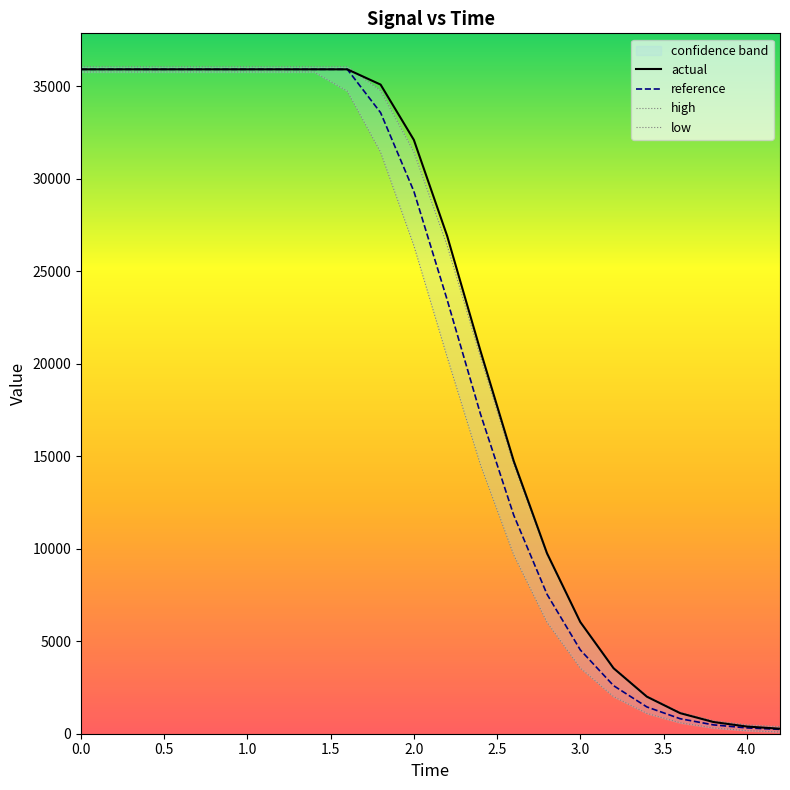

The actual series shows 56560.1 at 0.0. True or false?

False